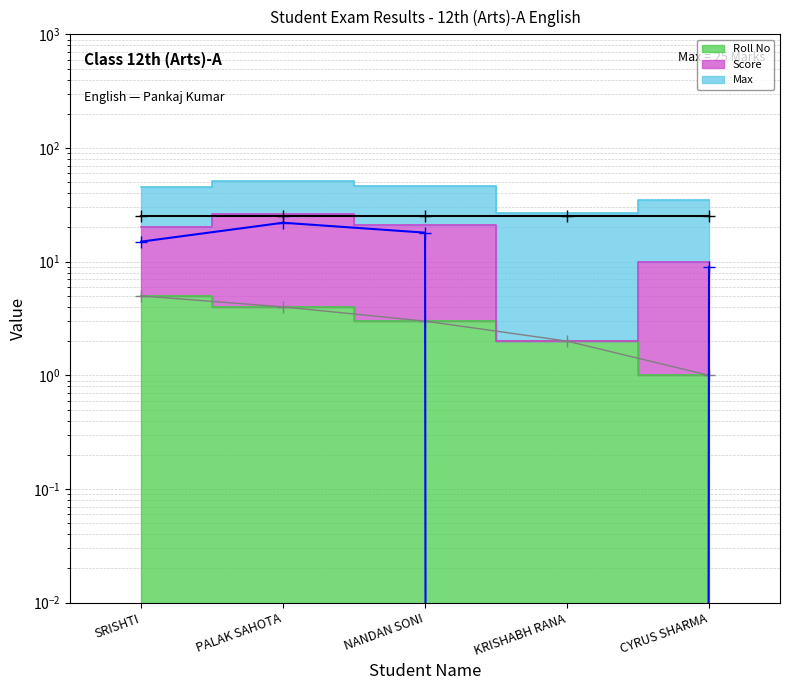

Where is Score (line) nearest to the value 11?

CYRUS SHARMA